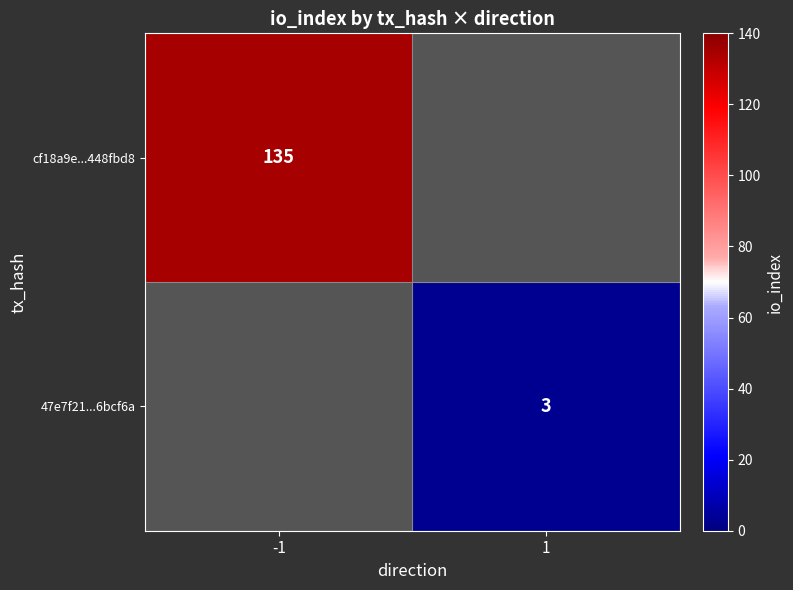

Is it true that 47e7f21...6bcf6a equals 3 at 1?

True